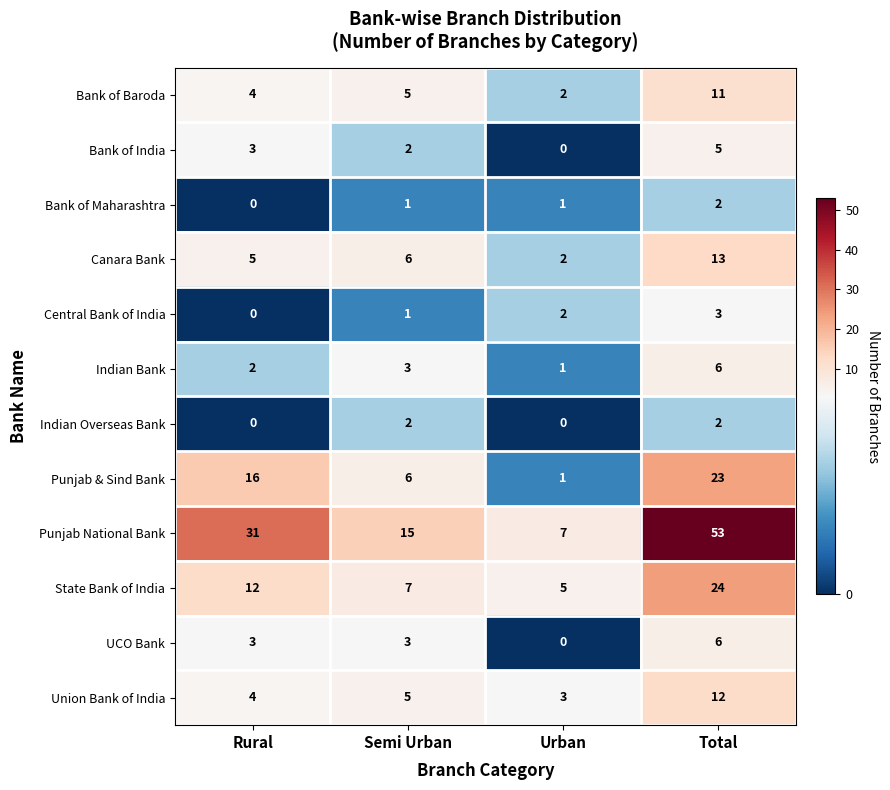

The Bank of Baroda series shows 2 at Rural. True or false?

False